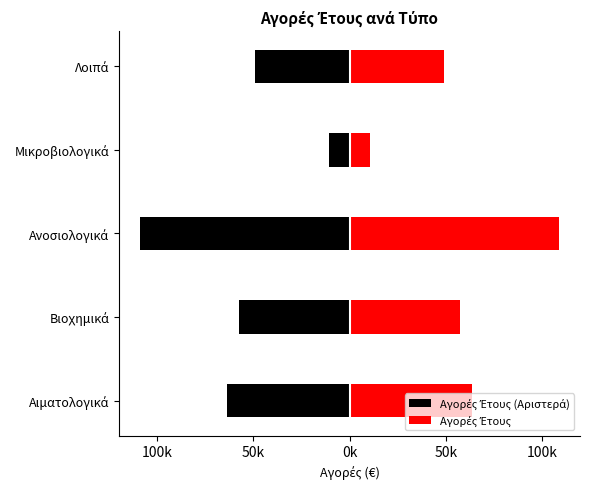

How many data points in Αγορές Έτους are above 57222?

3